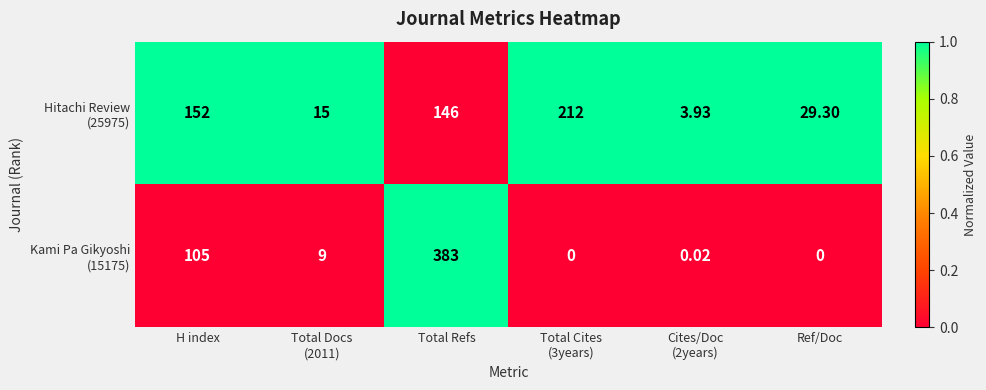

At which category does the chart reach its peak across all series?

Total Refs